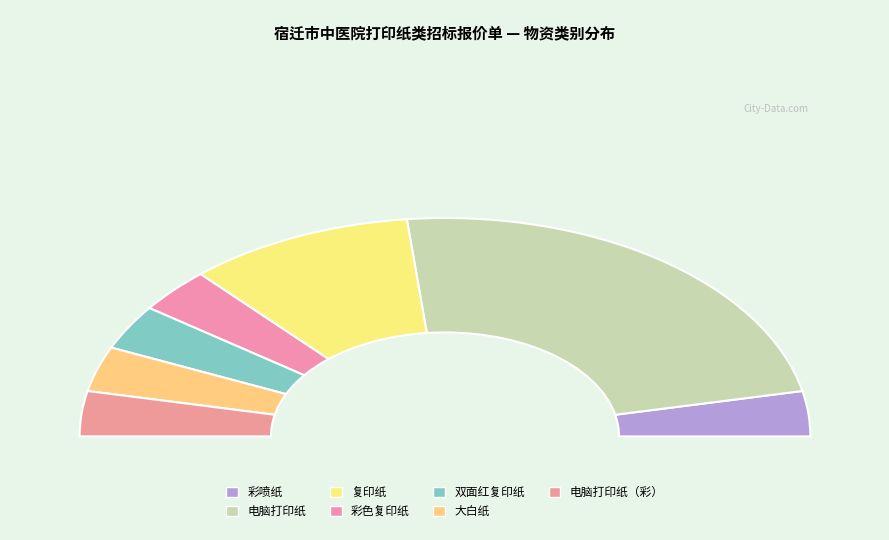

How many segments does this pie chart have?

7